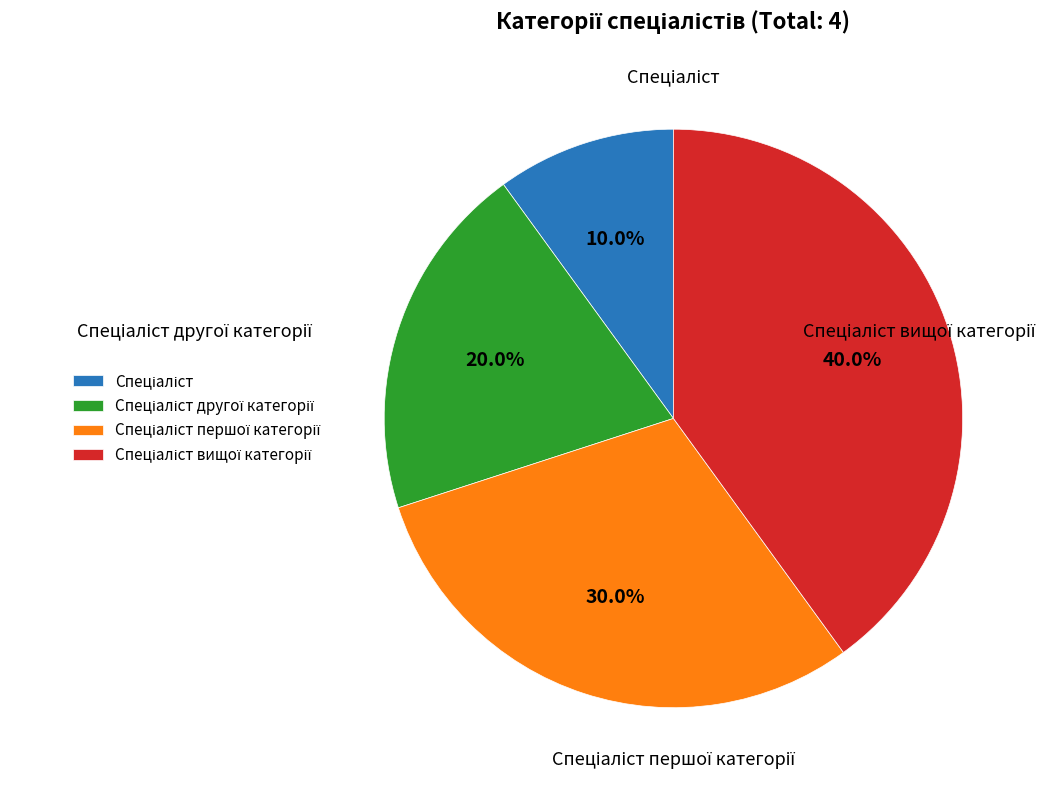

Is there any slice that represents more than half of the pie?

No